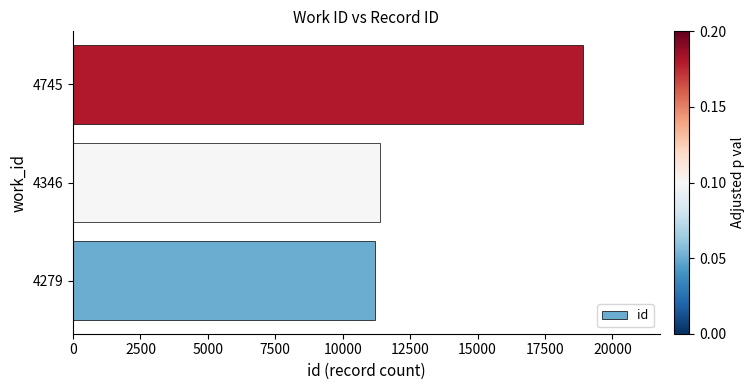

Count the number of categories in the chart.

3